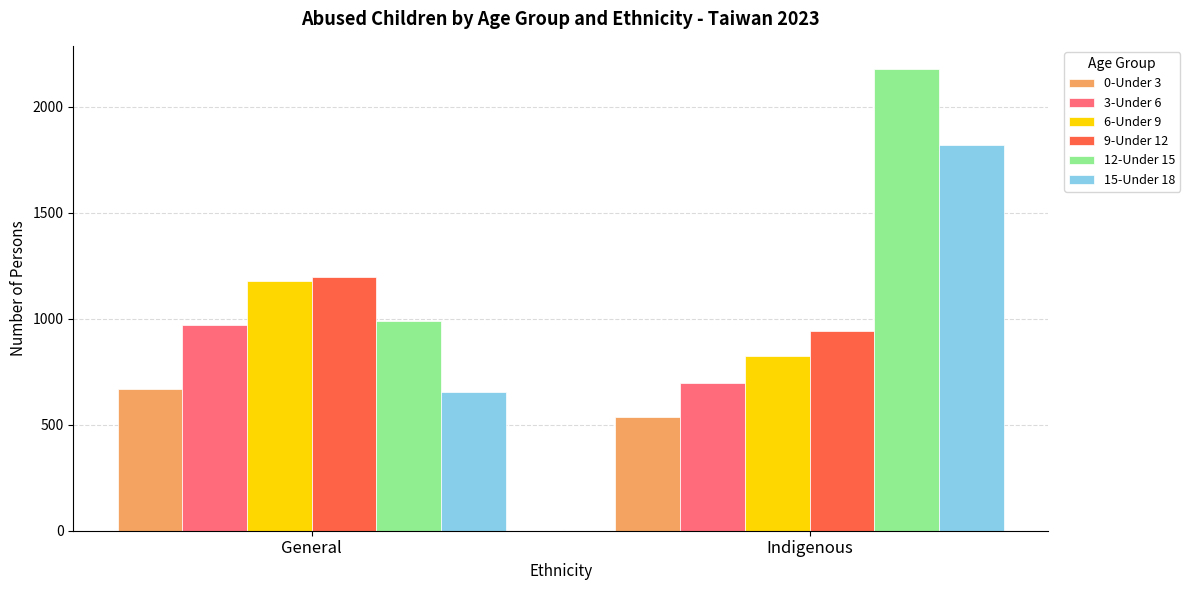

Count the 0-Under 3 values in the range 534 to 668.

2